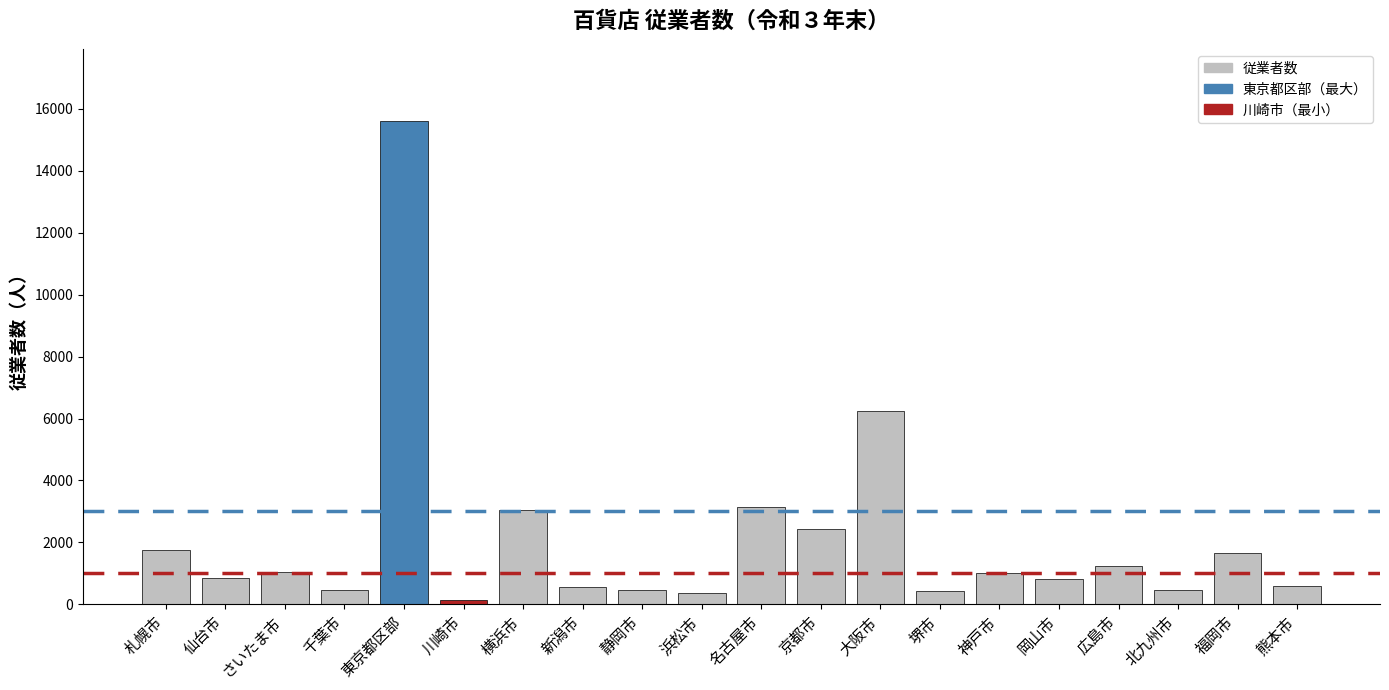

What is the ratio of the value at 浜松市 to the value at さいたま市?

0.3